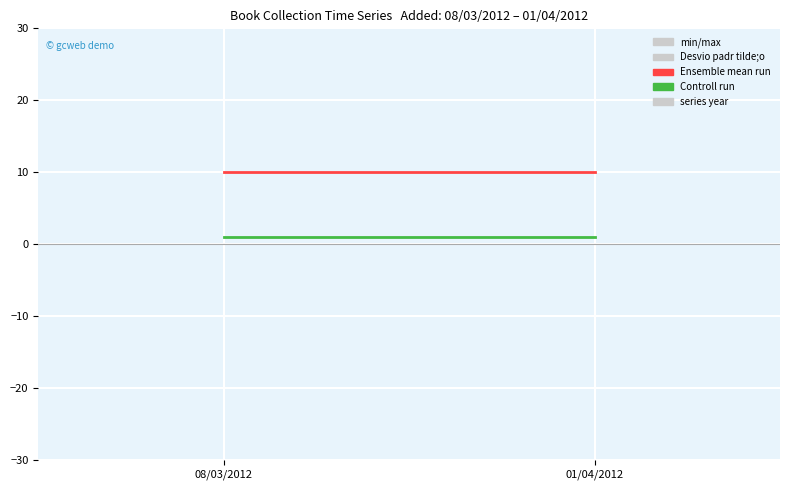

What is the label of the 2nd point from the left?

01/04/2012